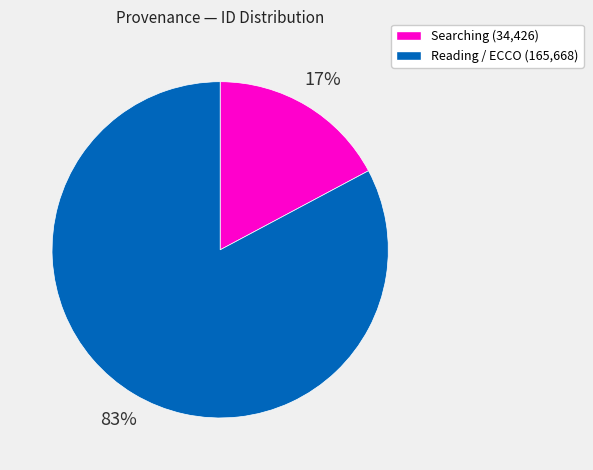

How many segments does this pie chart have?

2